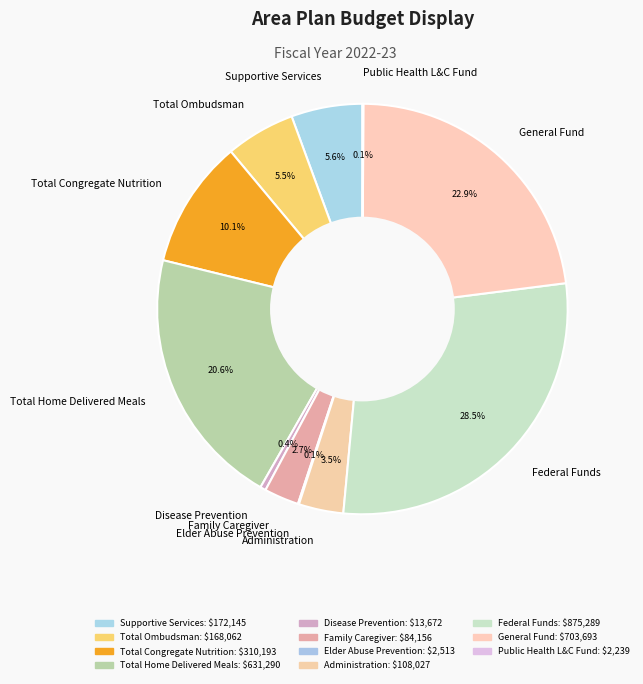

Is the sum of Supportive Services and Disease Prevention greater than half?

No